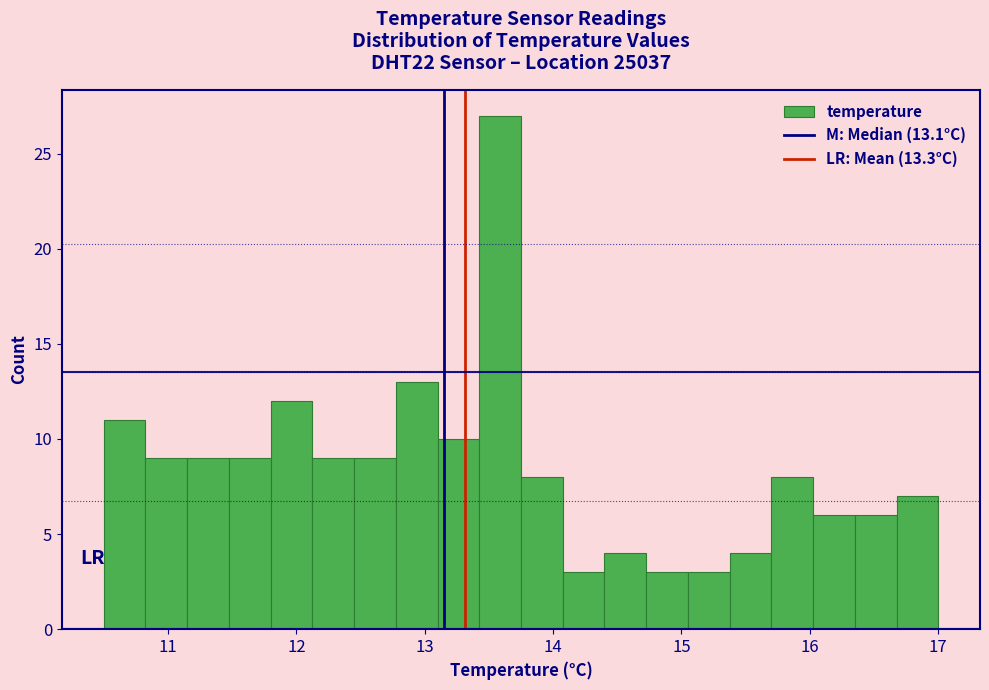

Read against the x-axis, roughly where is the centre of the tallest bar?

13.6